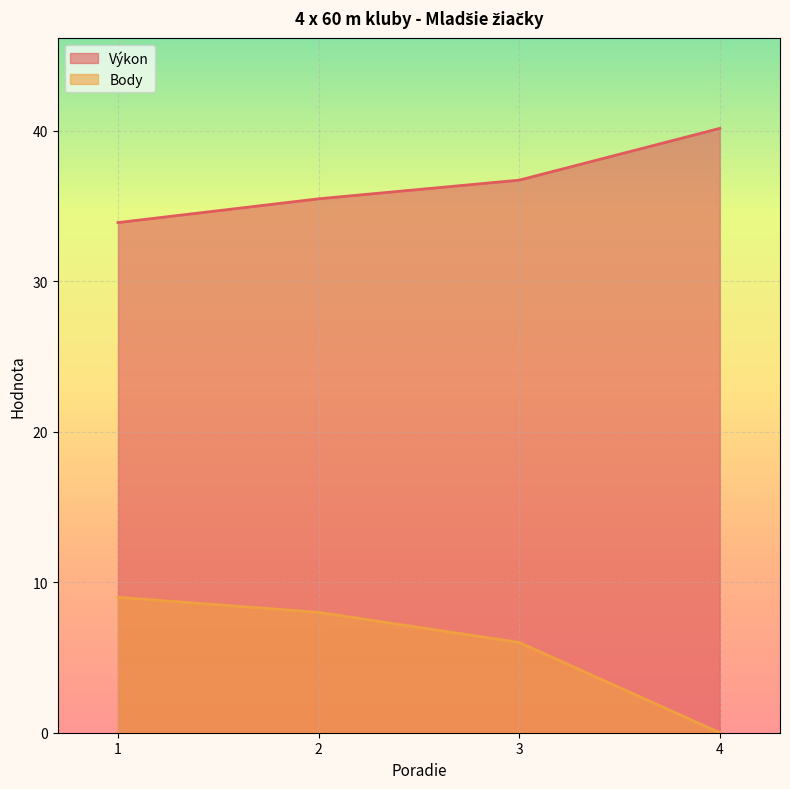

Rank the series at 2 from highest to lowest value.

Výkon, Body